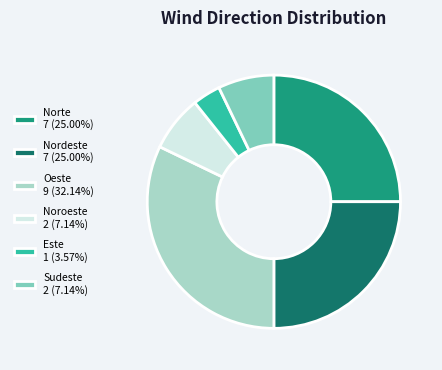

Is it true that Noroeste is 7% of the pie?

True